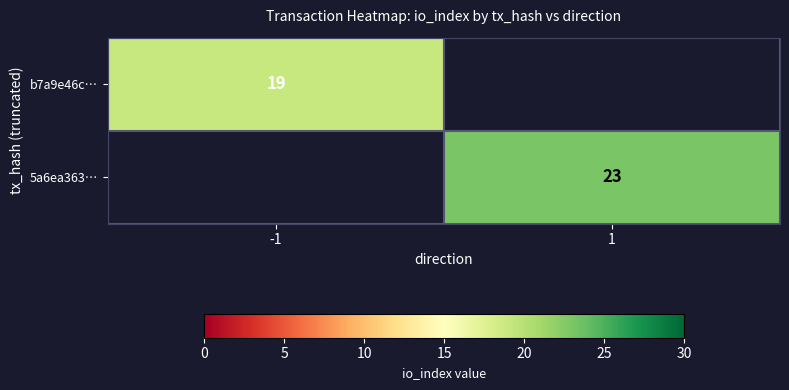

Is the value of 5a6ea363… at 1 greater than the value of b7a9e46c… at -1?

Yes